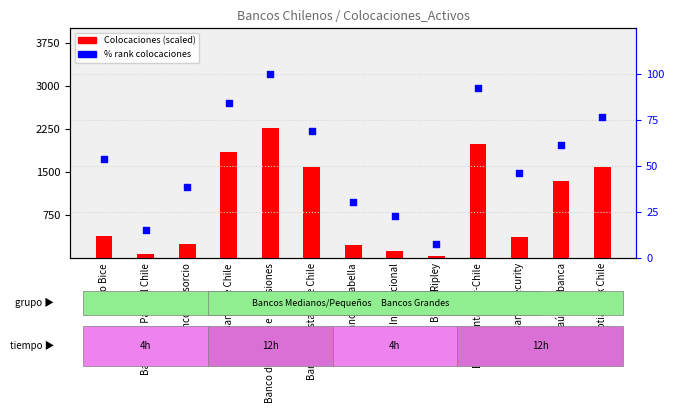

At which category is the sum across all series the highest?

Banco de Crédito e Inversiones